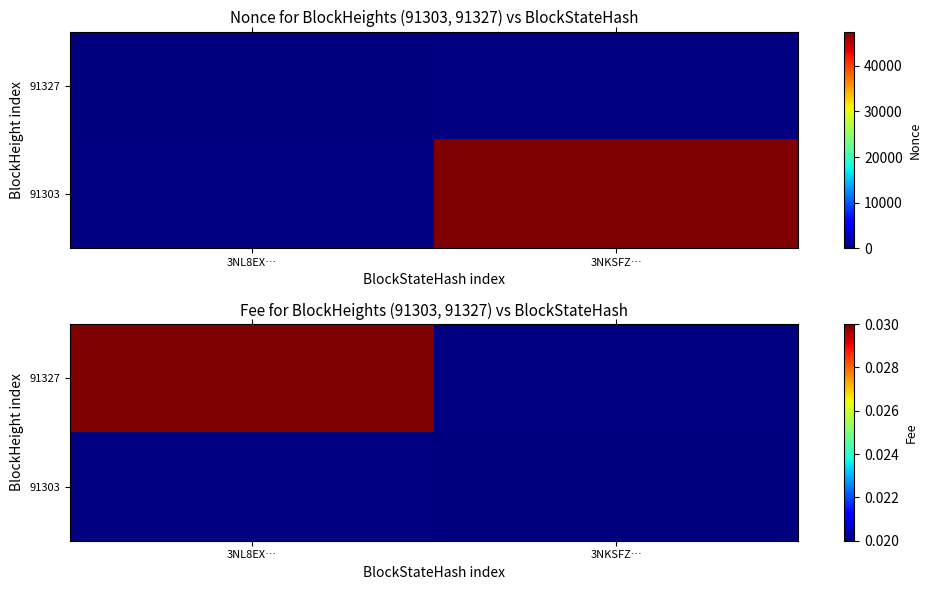

Which category has the highest value in the 91327 series?

3NL8EX…